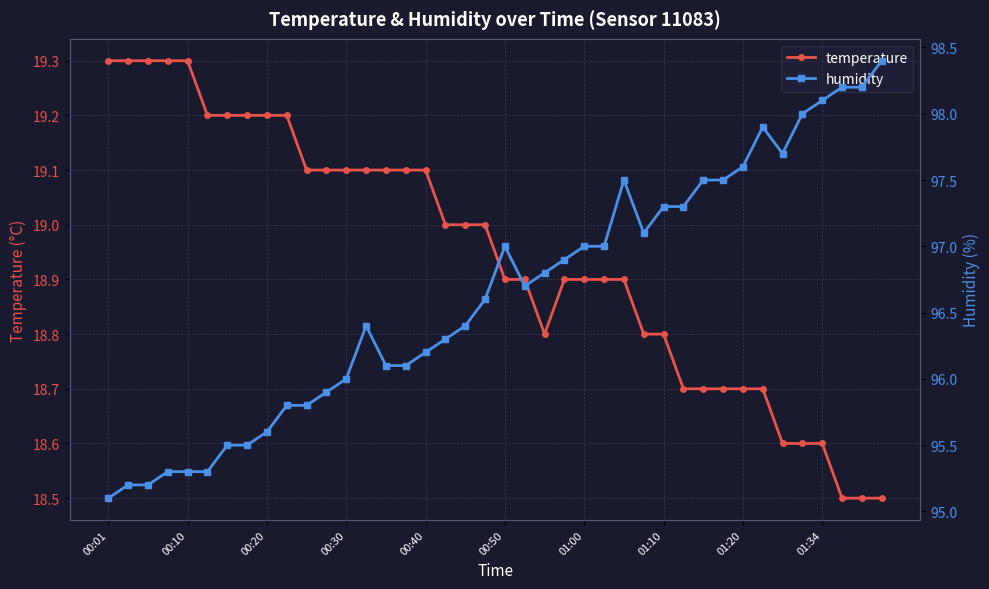

Reading left to right, what are all the values shown in this chart?

temperature: 19.3	19.3	19.3	19.3	19.3	19.2	19.2	19.2	19.2	19.2	19.1	19.1	19.1	19.1	19.1	19.1	19.1	19.0	19.0	19.0	18.9	18.9	18.8	18.9	18.9	18.9	18.9	18.8	18.8	18.7	18.7	18.7	18.7	18.7	18.6	18.6	18.6	18.5	18.5	18.5
humidity: 95.1	95.2	95.2	95.3	95.3	95.3	95.5	95.5	95.6	95.8	95.8	95.9	96.0	96.4	96.1	96.1	96.2	96.3	96.4	96.6	97.0	96.7	96.8	96.9	97.0	97.0	97.5	97.1	97.3	97.3	97.5	97.5	97.6	97.9	97.7	98.0	98.1	98.2	98.2	98.4